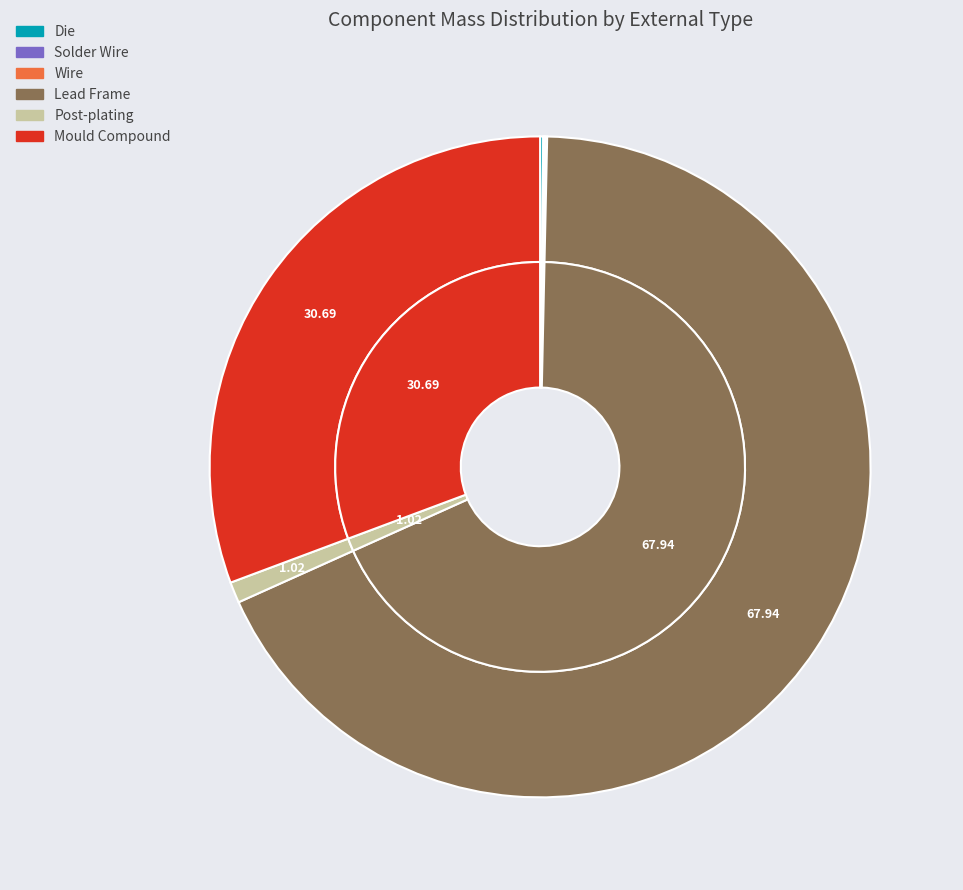

What is the total percentage of Lead Frame and Solder Wire?

68.0%